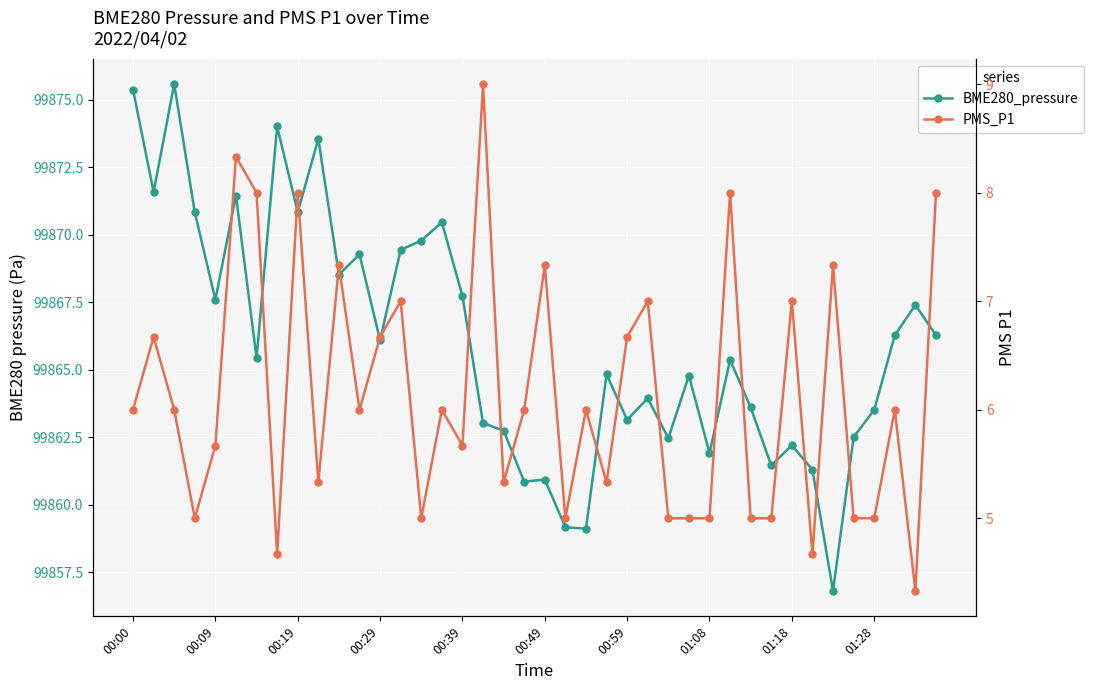

How many interior local valleys does the BME280_pressure series have?

13